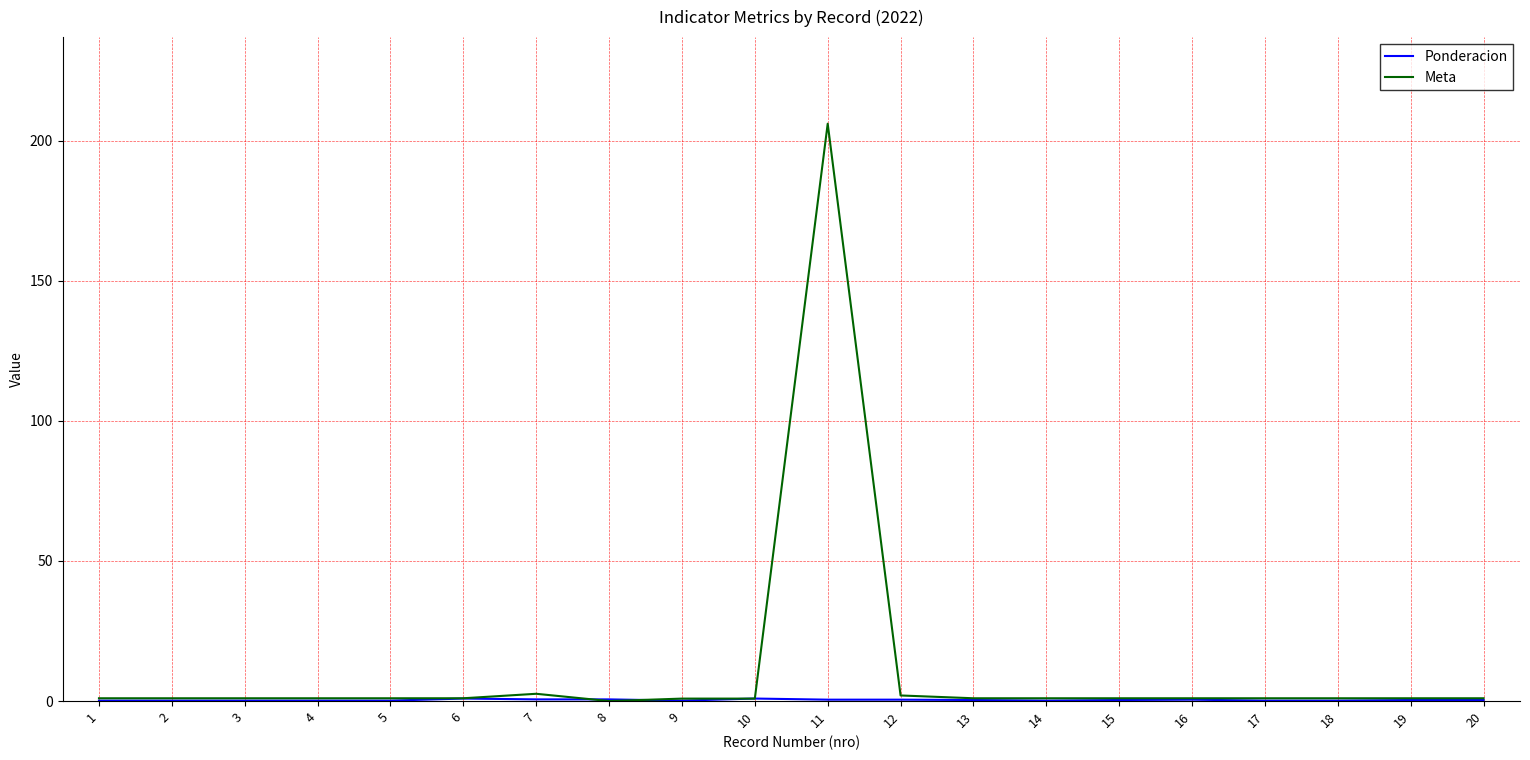

At which category is the sum across all series the highest?

11